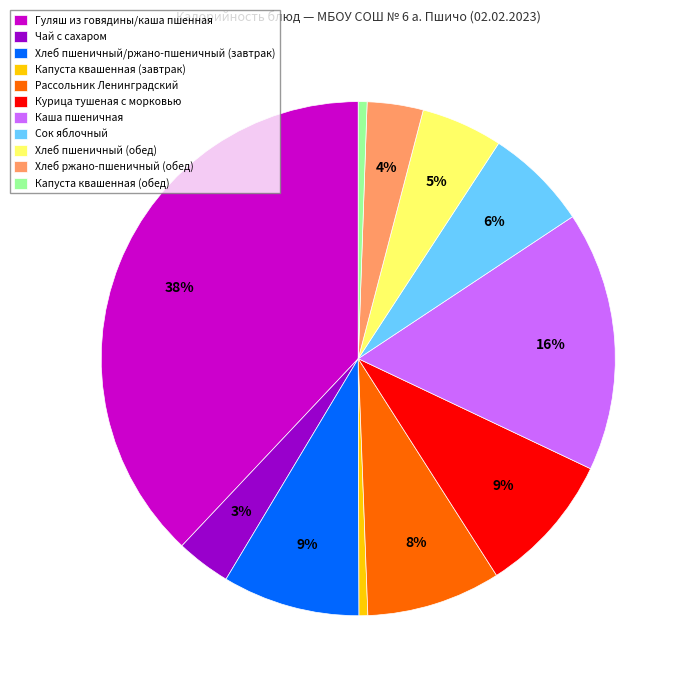

Do Рассольник Ленинградский and Гуляш из говядины/каша пшенная together represent more than half of the pie?

No